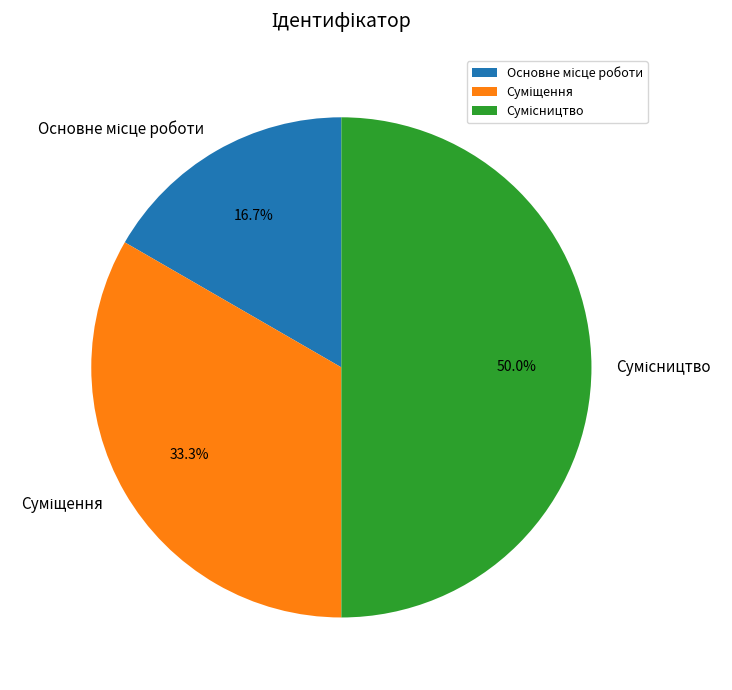

How many segments does this pie chart have?

3